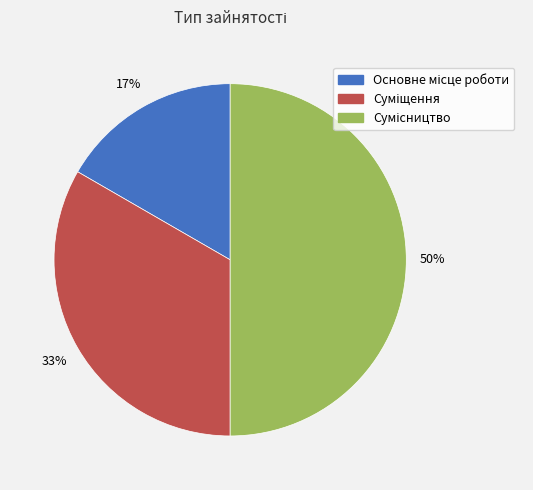

To the nearest percent, what is the average slice percentage?

33%